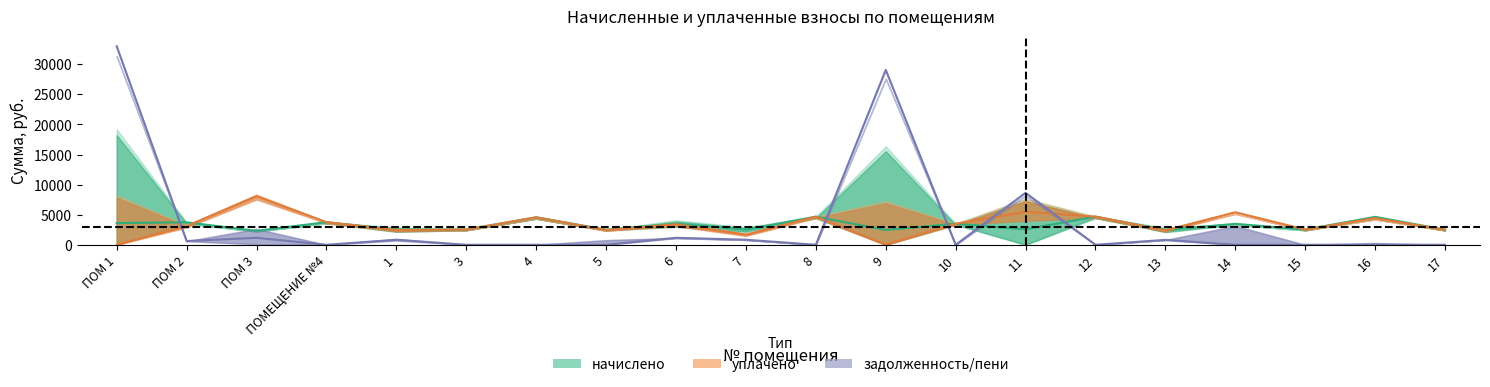

The value of задолженность at 17 is 21423.6. True or false?

False